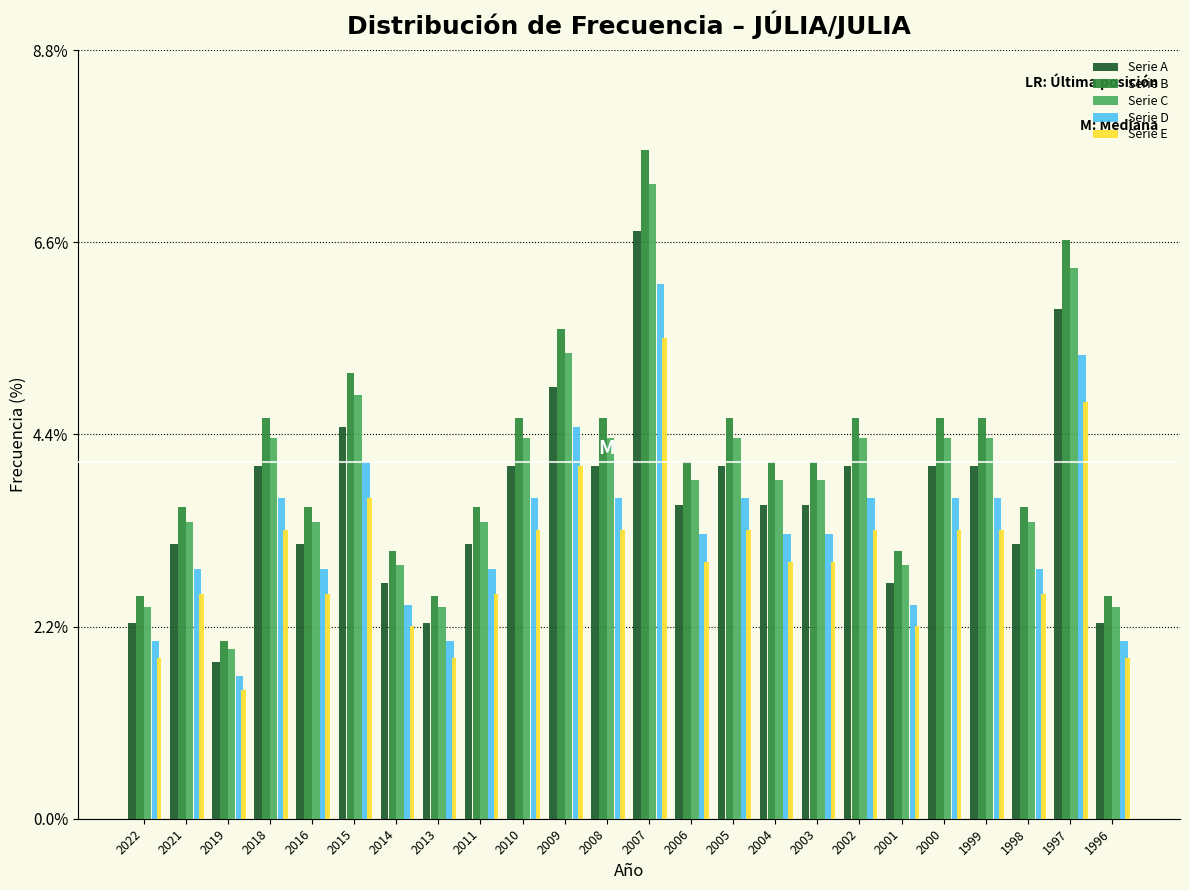

The value of Serie A at 1996 is 0.5. True or false?

False